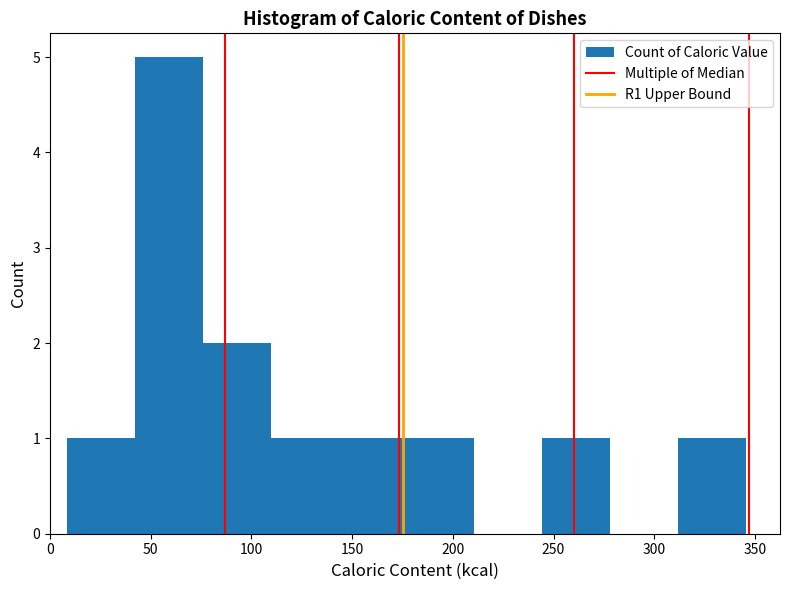

Reading left to right, transcribe this chart: for each bar, give the range it covers on the x-axis and its height. Neither the bar edges nor the heights are printed on the chart, so give them approximately, as read against the axes.

10 to 40: 1
40 to 75: 5
75 to 110: 2
110 to 145: 1
145 to 175: 1
175 to 210: 1
210 to 245: 0
245 to 280: 1
280 to 310: 0
310 to 345: 1